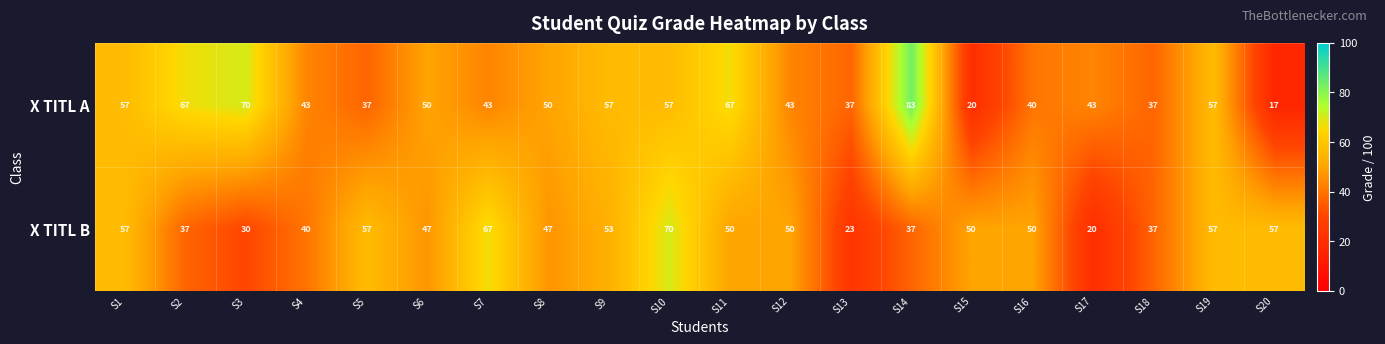

How many categories are shown in the chart?

20